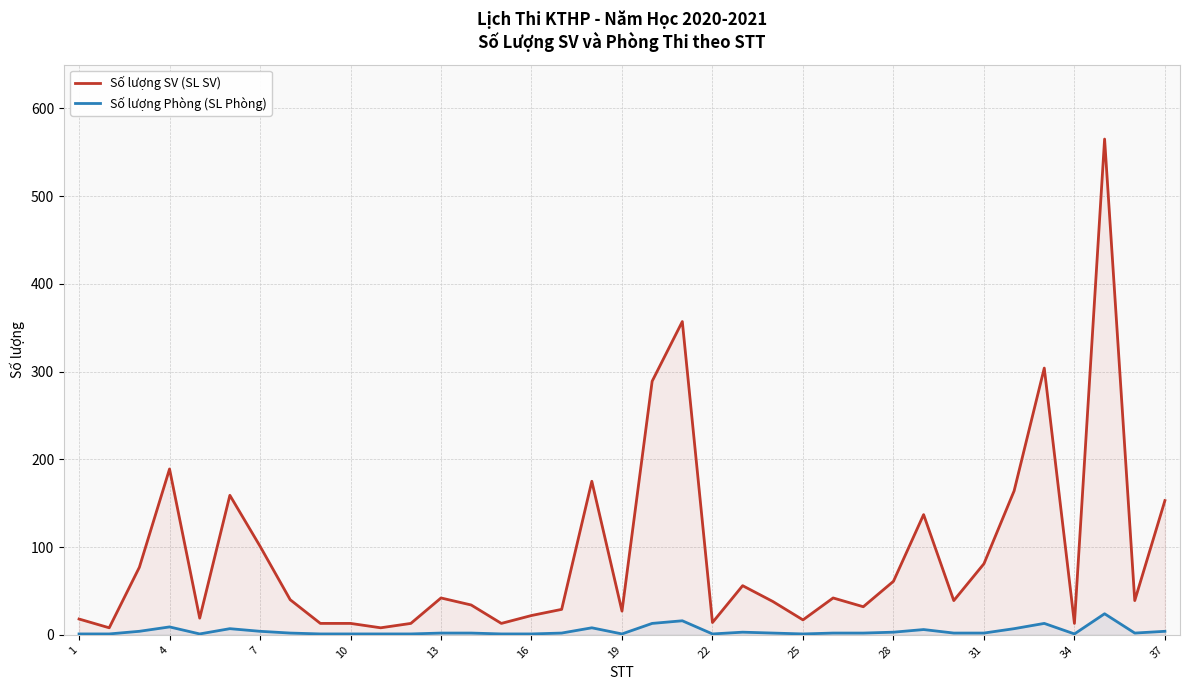

True or false: Số lượng Phòng (SL Phòng) and Số lượng SV (SL SV) cross at least once.

False